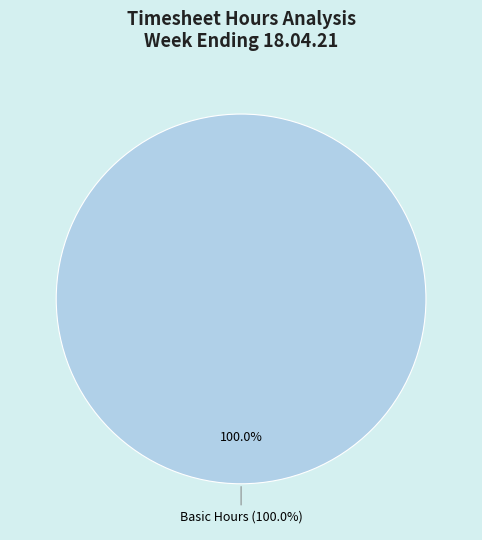

Does Basic Hours represent more than half of the total?

Yes